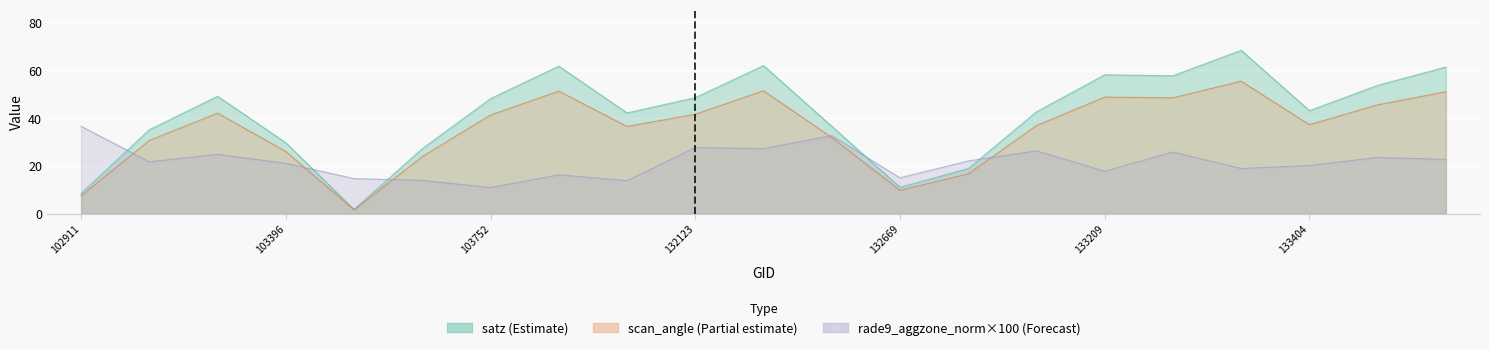

What is the difference between the maximum and minimum values in the scan_angle series?

53.8